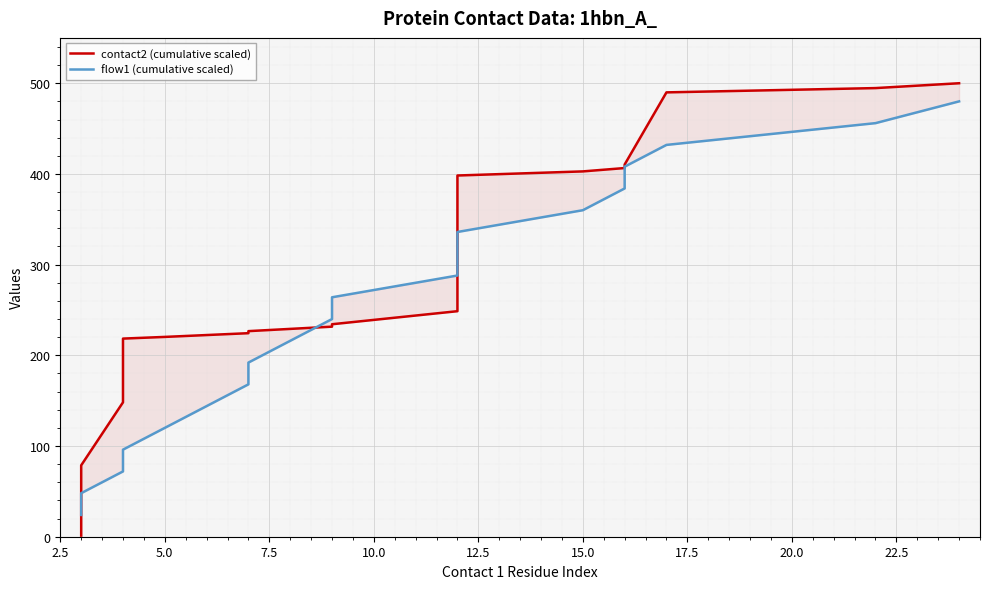

What is the sum of all flow1 (cumulative scaled) values?

5040.0